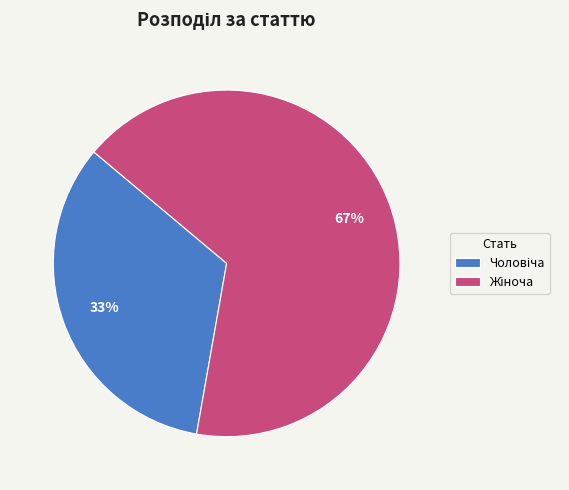

Is there a majority slice in this chart?

Yes